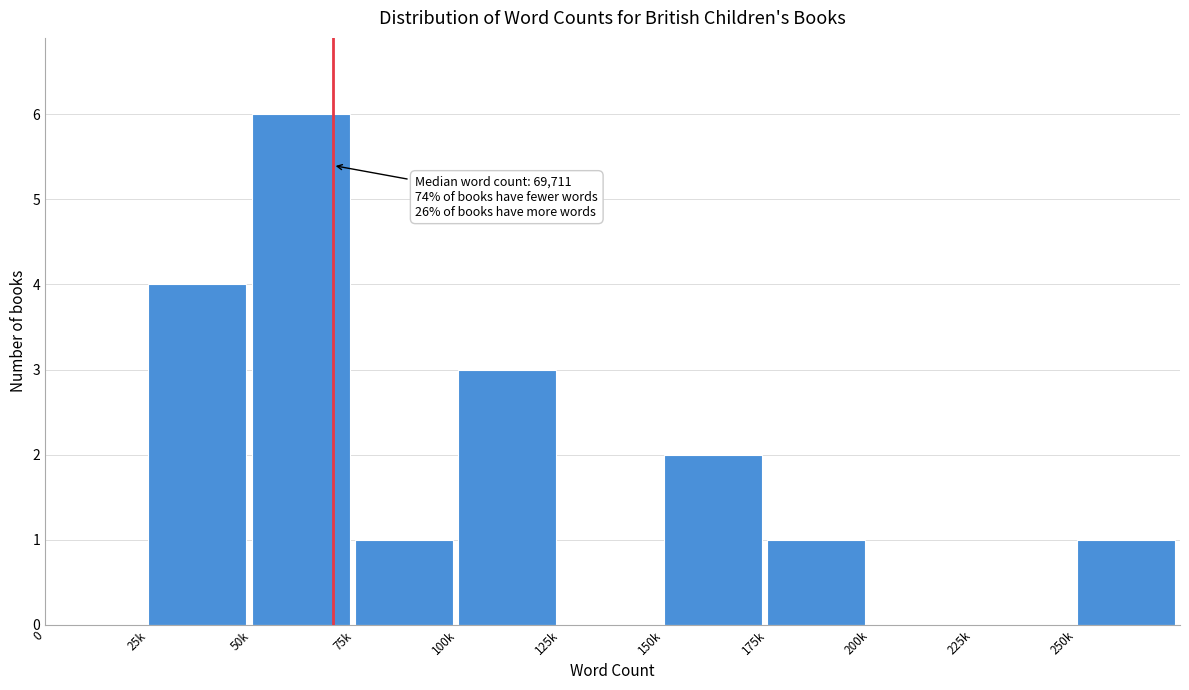

Reading left to right, list all the values displayed in this chart.

0=0	25k=4	50k=6	75k=1	100k=3	125k=0	150k=2	175k=1	200k=0	225k=0	250k=1